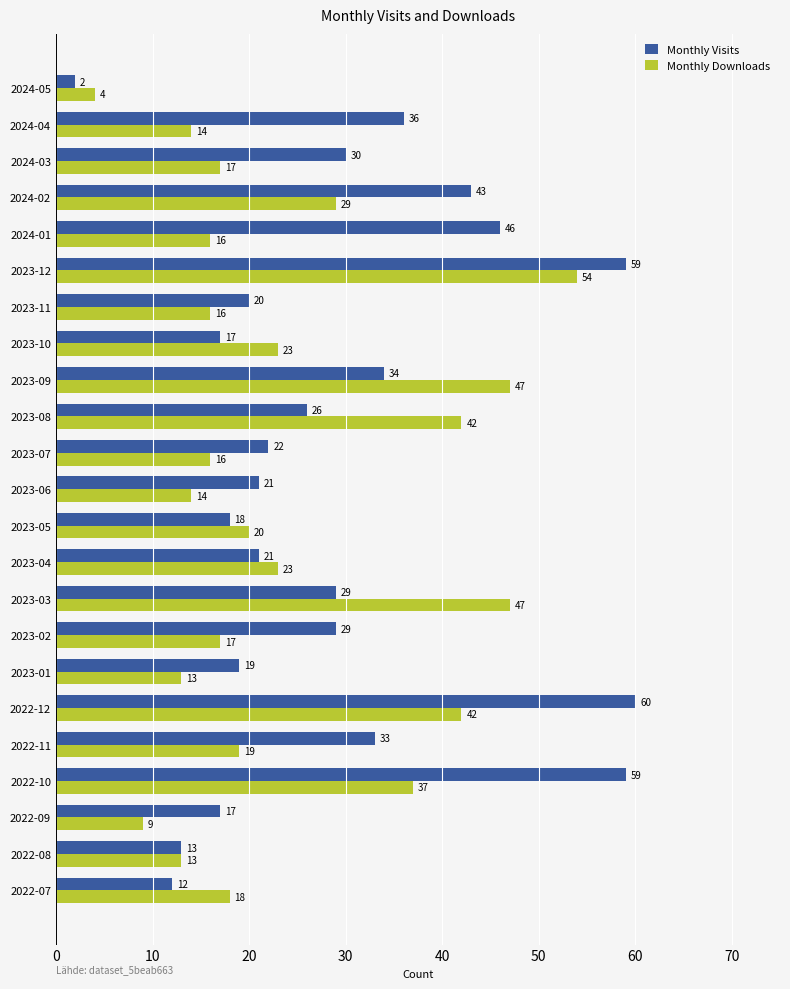

The Monthly Downloads series shows 13 at 2023-01. True or false?

True